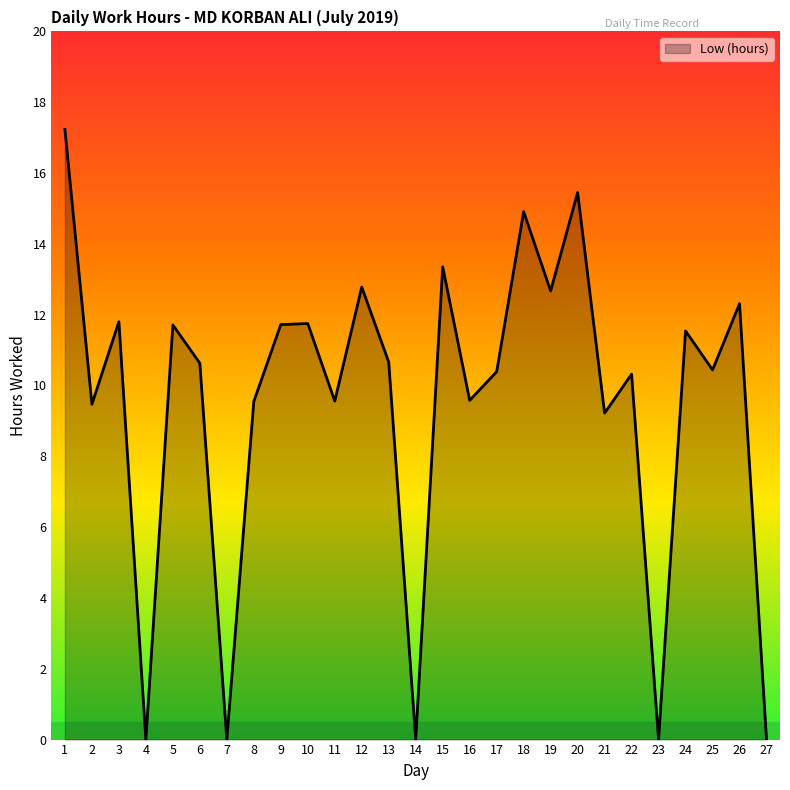

What is the sum of all values?

257.0